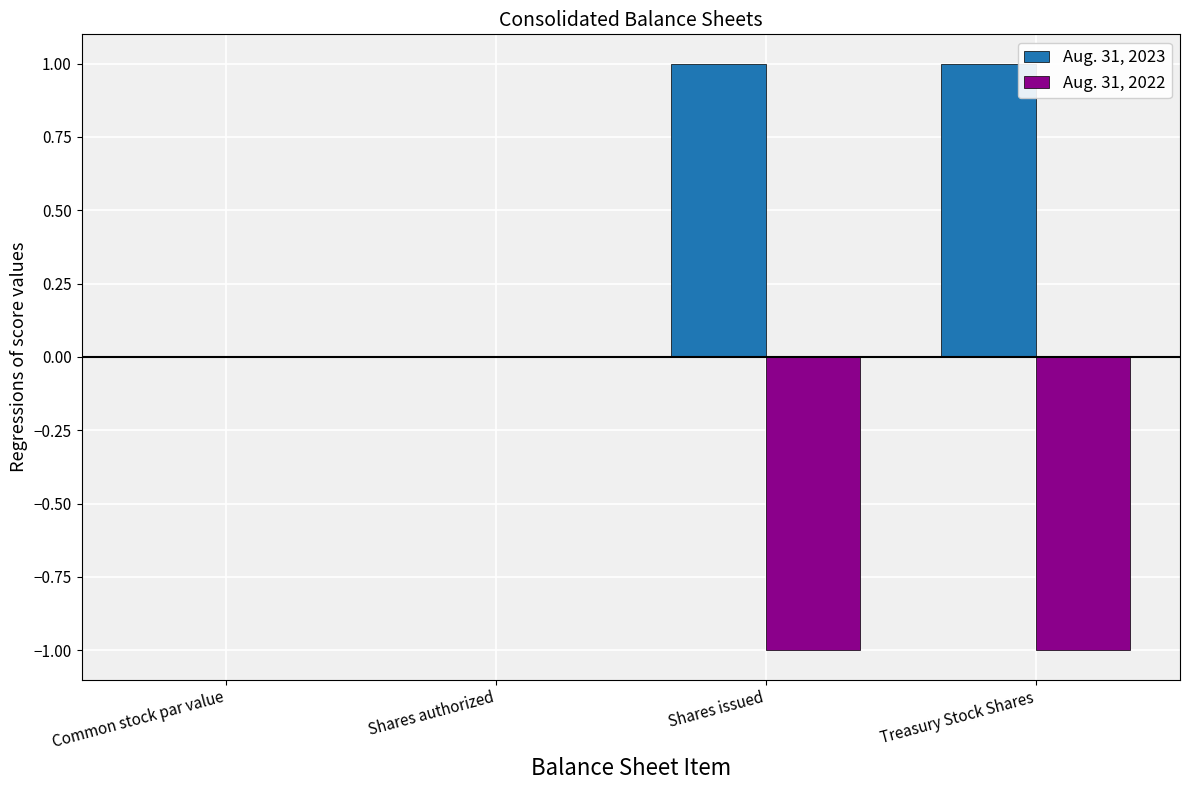

What are all the series names shown in the legend?

Aug. 31, 2023, Aug. 31, 2022